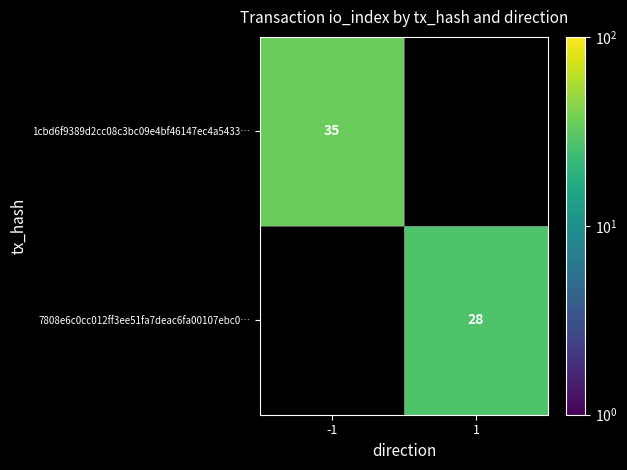

Is it true that 7808e6c0cc012ff3ee51fa7deac6fa00107ebc0… equals 17 at 1?

False